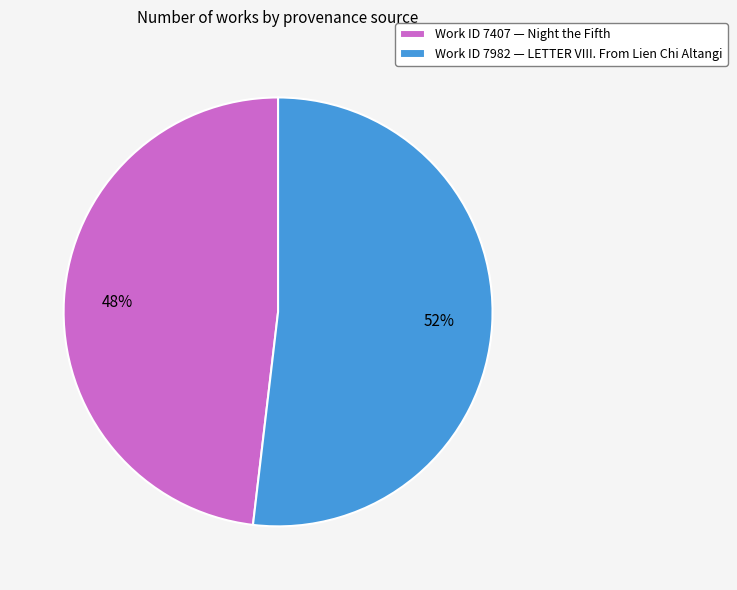

To the nearest percent, what is the difference between the largest and smallest slice percentages?

4%